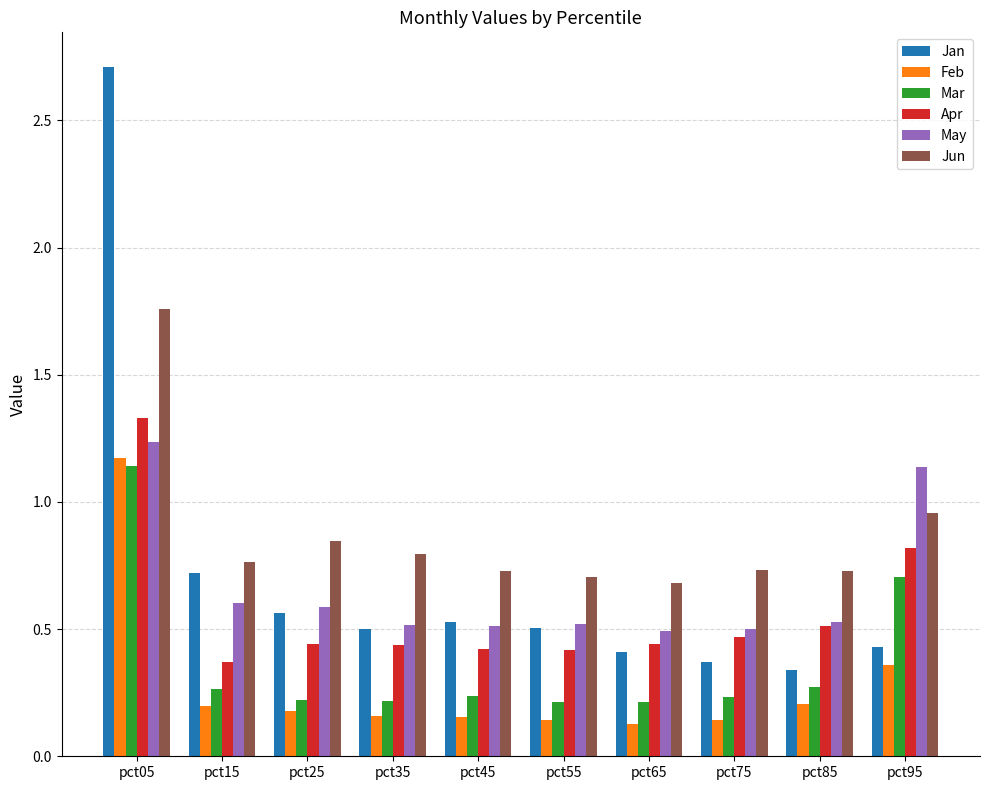

The value of Feb at pct45 is 0.2. True or false?

True